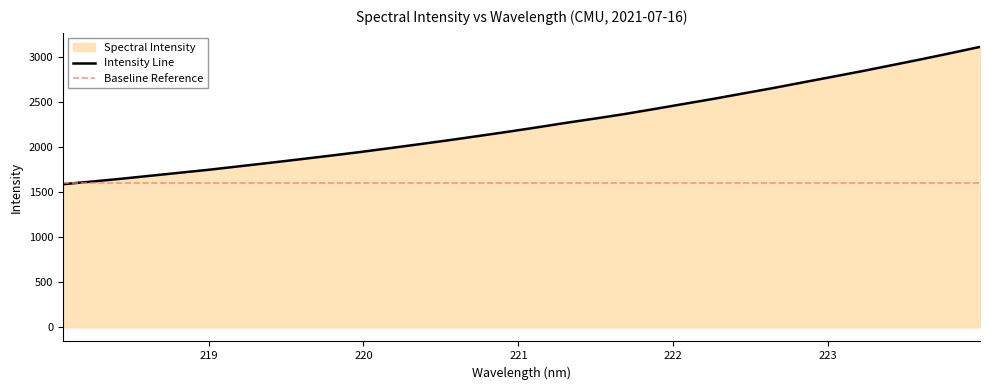

List the labels in order of value, largest first.

223.9802, 223.7895, 223.5987, 223.408, 223.2172, 223.0264, 222.8355, 222.6447, 222.4538, 222.263, 222.0721, 221.8812, 221.6902, 221.4993, 221.3083, 221.1174, 220.9264, 220.7354, 220.5444, 220.3533, 220.1623, 219.9712, 219.7801, 219.589, 219.3979, 219.2067, 219.0156, 218.8244, 218.6332, 218.442, 218.2508, 218.0596